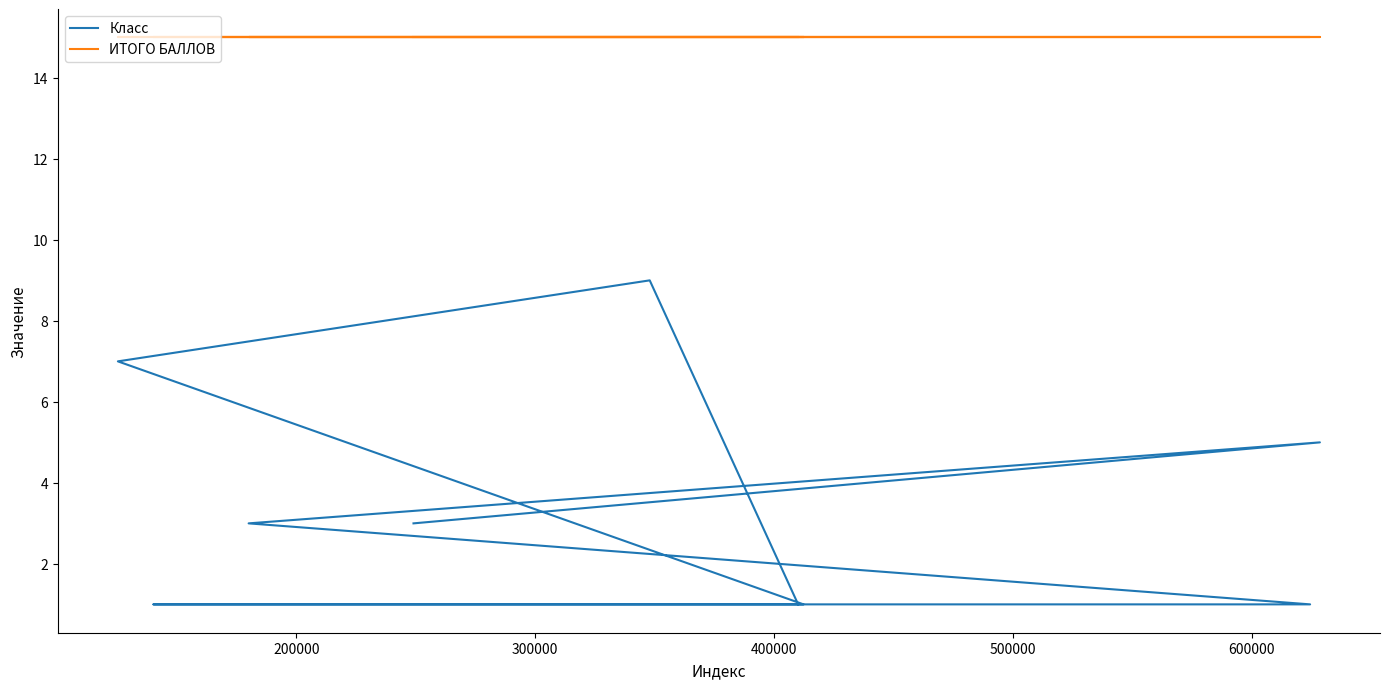

How many values in the Класс series exceed 3?

3